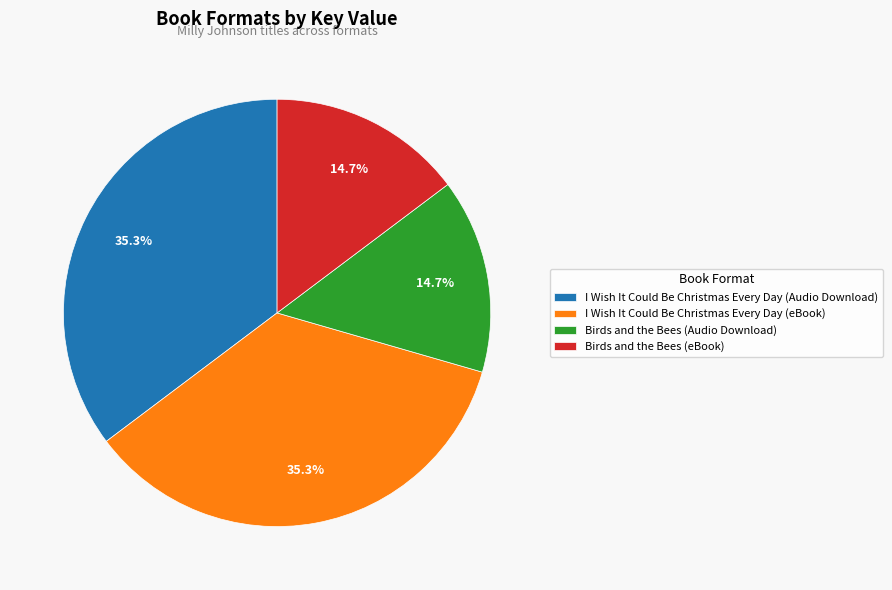

What is the ratio of the value at I Wish It Could Be Christmas Every Day (eBook) to the value at Birds and the Bees (Audio Download)?

2.4